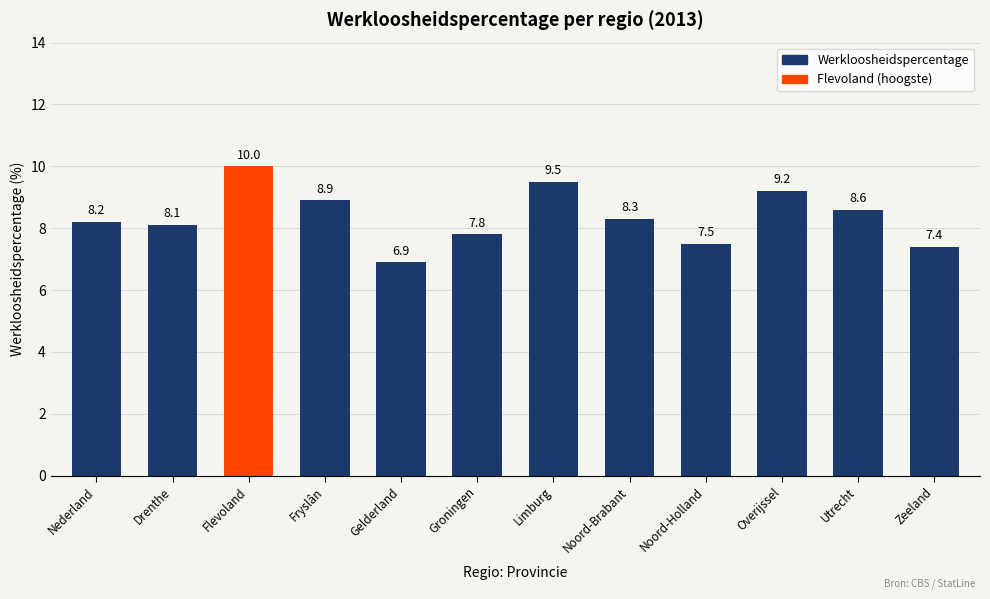

What is the smallest value displayed?

6.9